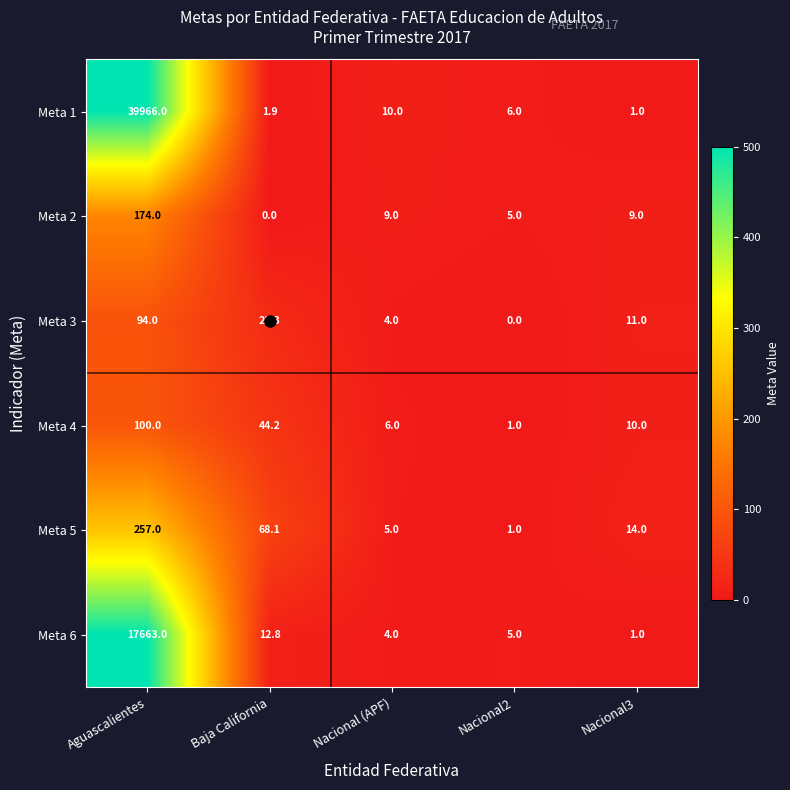

Where is Meta 6 nearest to the value 8832?

Baja California